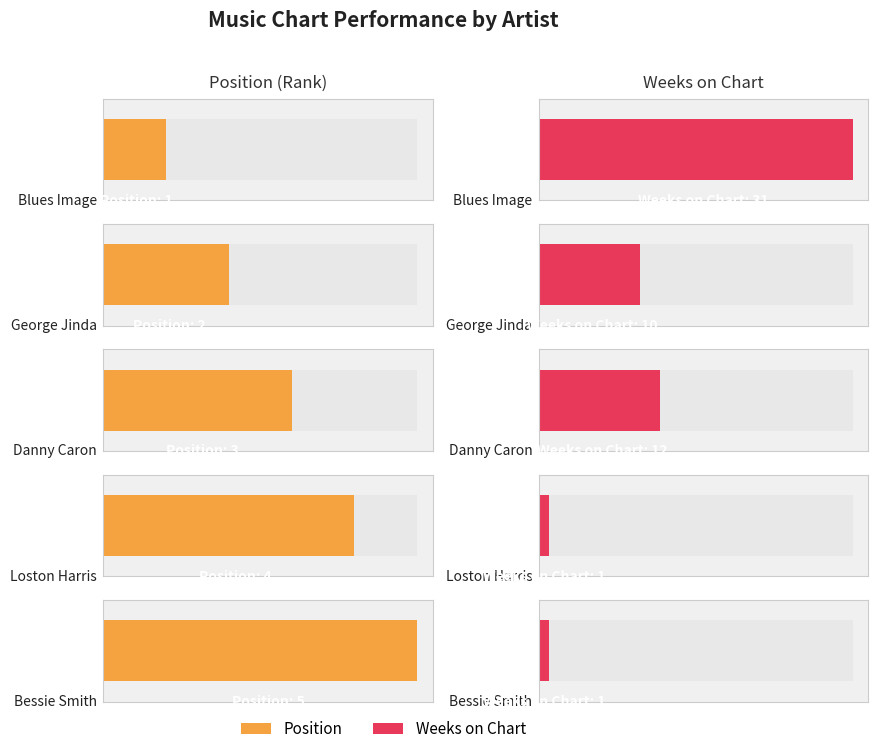

What is the average value of the Position series?

3